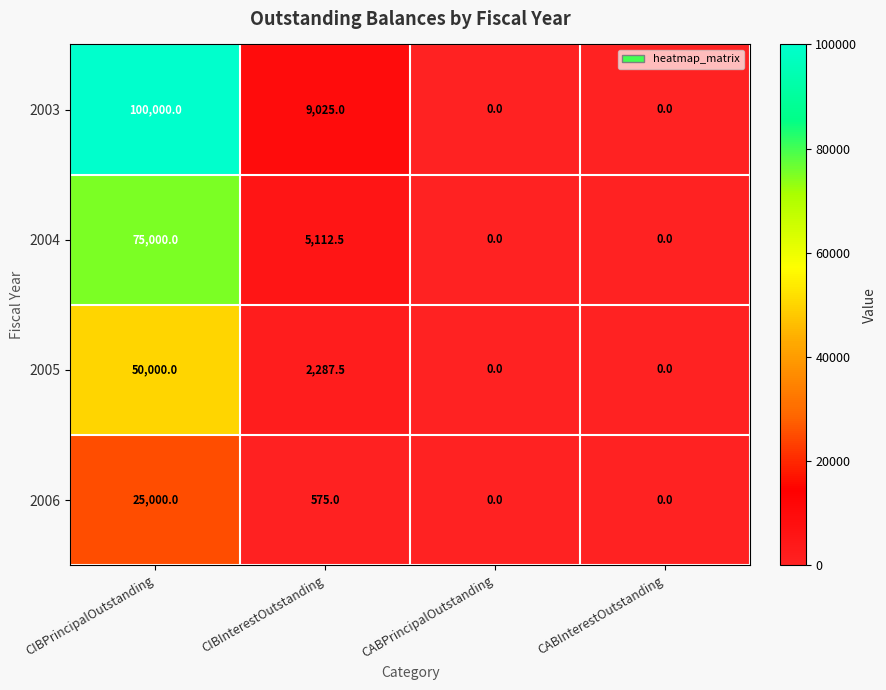

What is the difference between the maximum and minimum values in the 2005 series?

50000.0